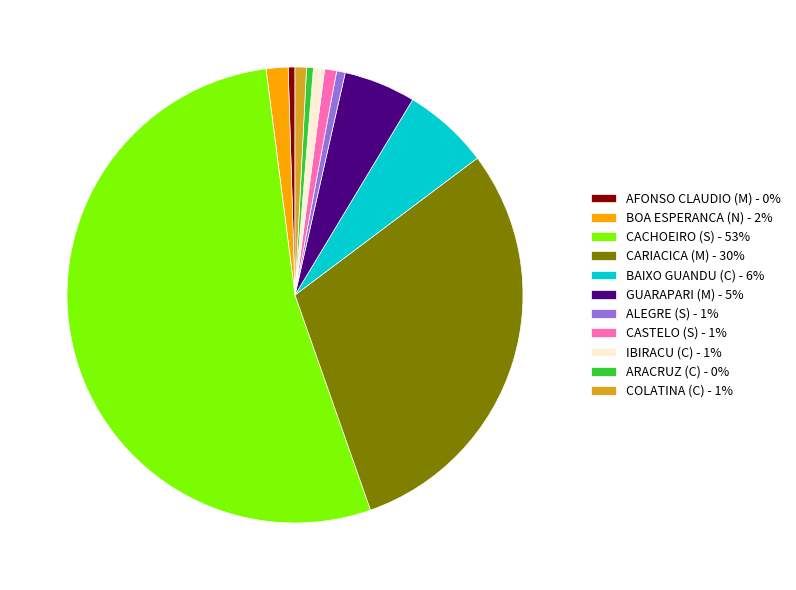

Do COLATINA (C) - 1% and IBIRACU (C) - 1% together represent more than half of the pie?

No